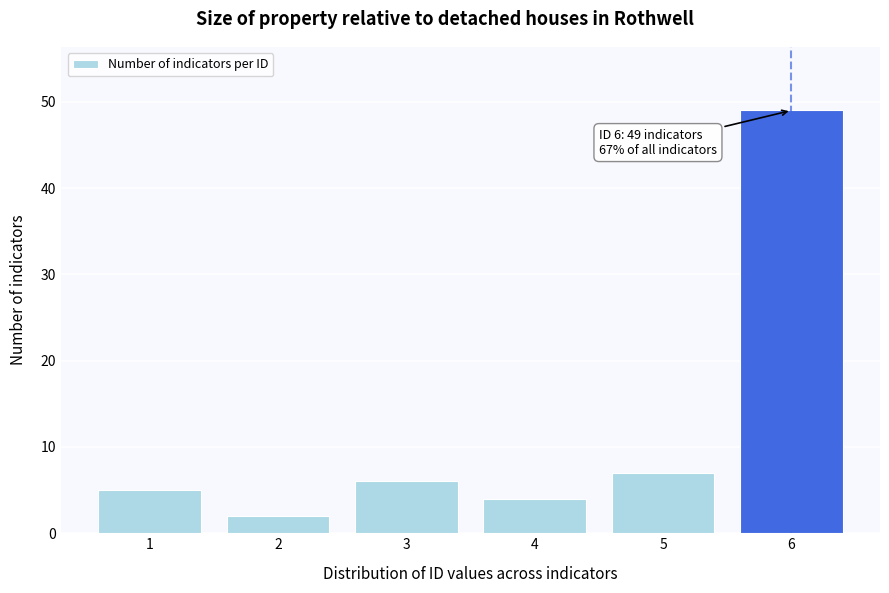

Reading right to left, transcribe all the data shown in this chart.

49	7	4	6	2	5